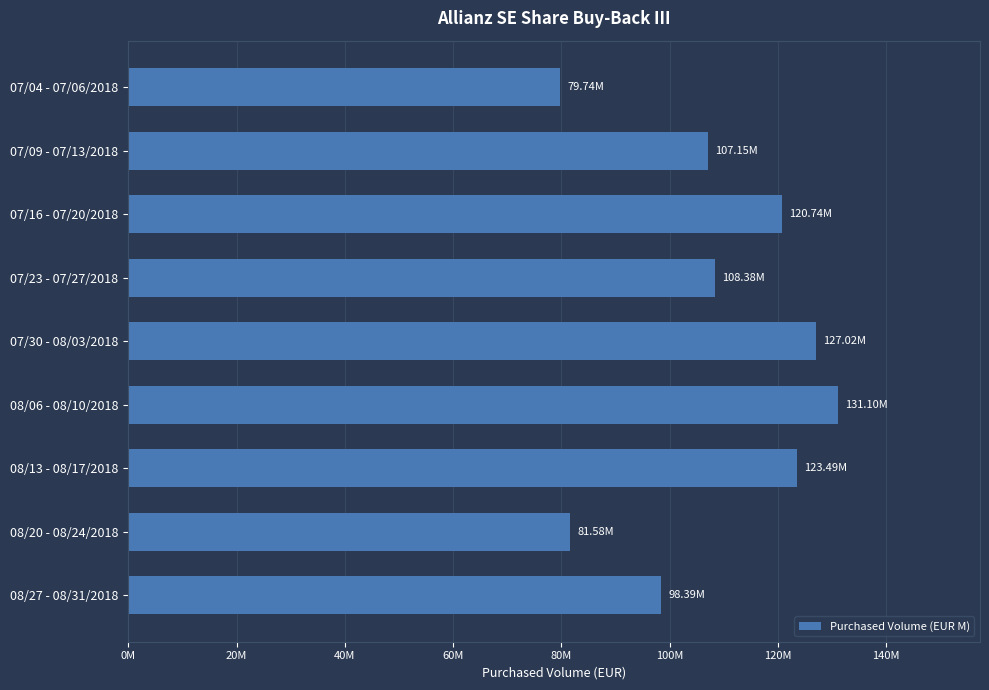

What is the minimum value shown in the chart?

79744376.1